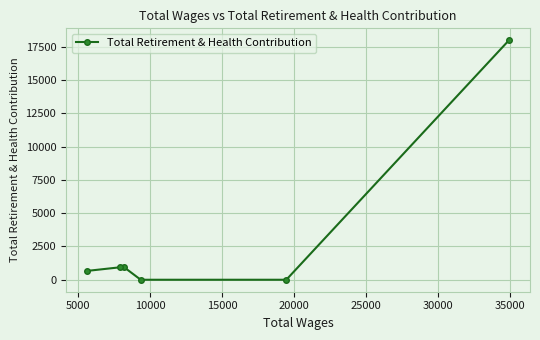

What is the difference between the maximum and minimum values?

17984